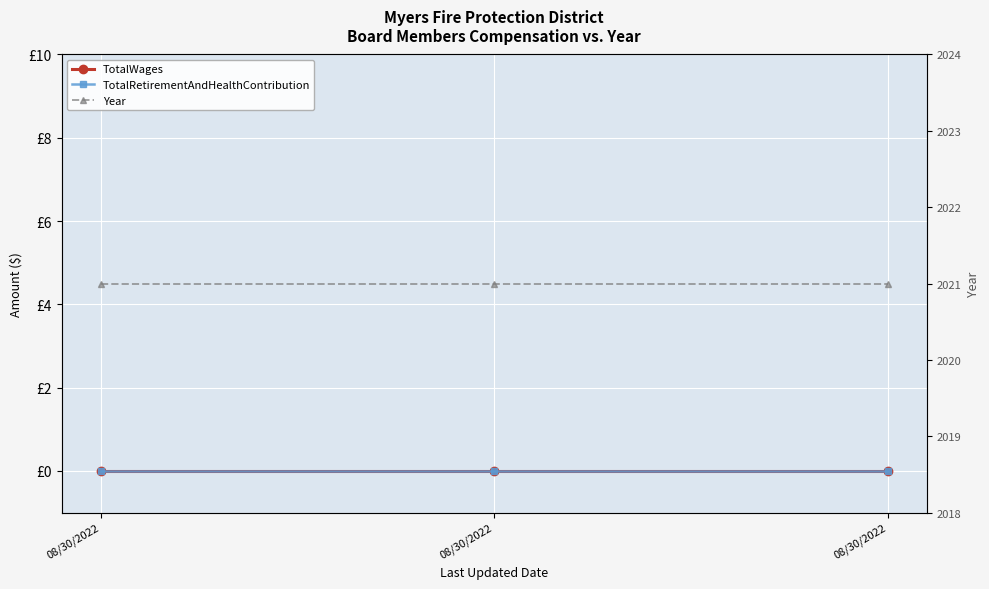

Which series changed the most between 08/30/2022 and 08/30/2022?

TotalWages